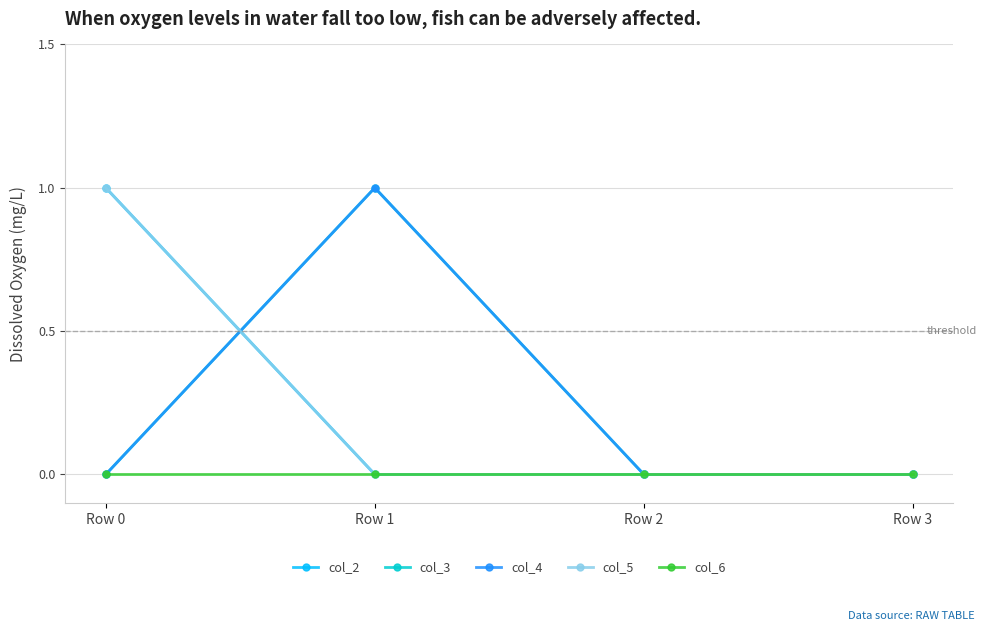

Is it true that col_3 equals 0 at Row 3?

False